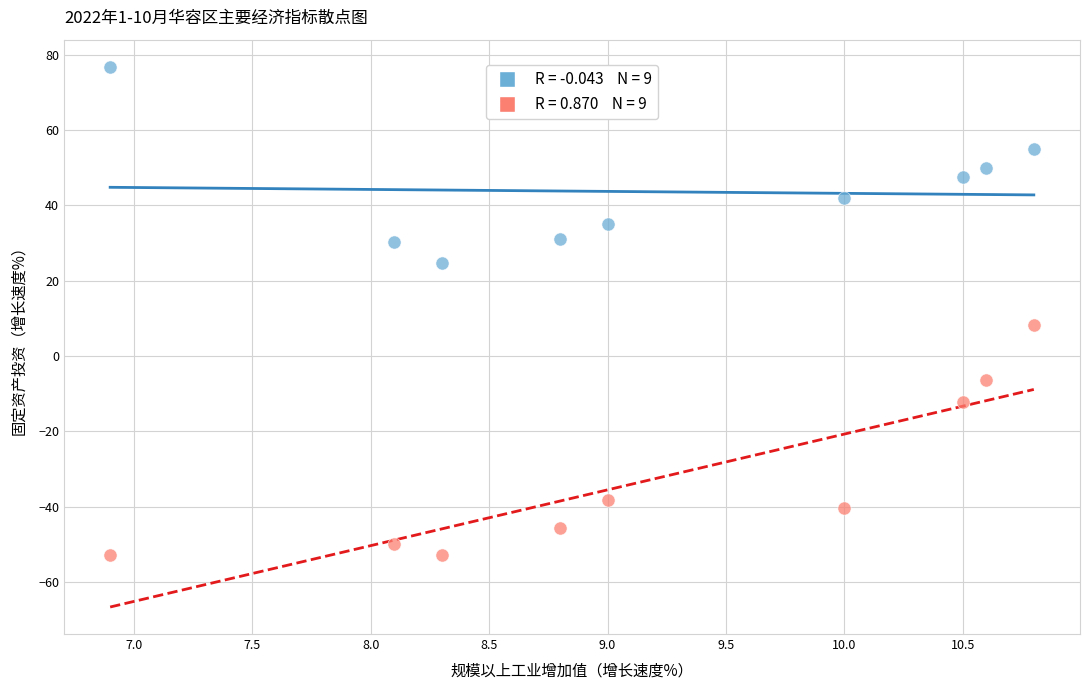

Across all data points, what is the range of Y values (max minus min)?

129.6